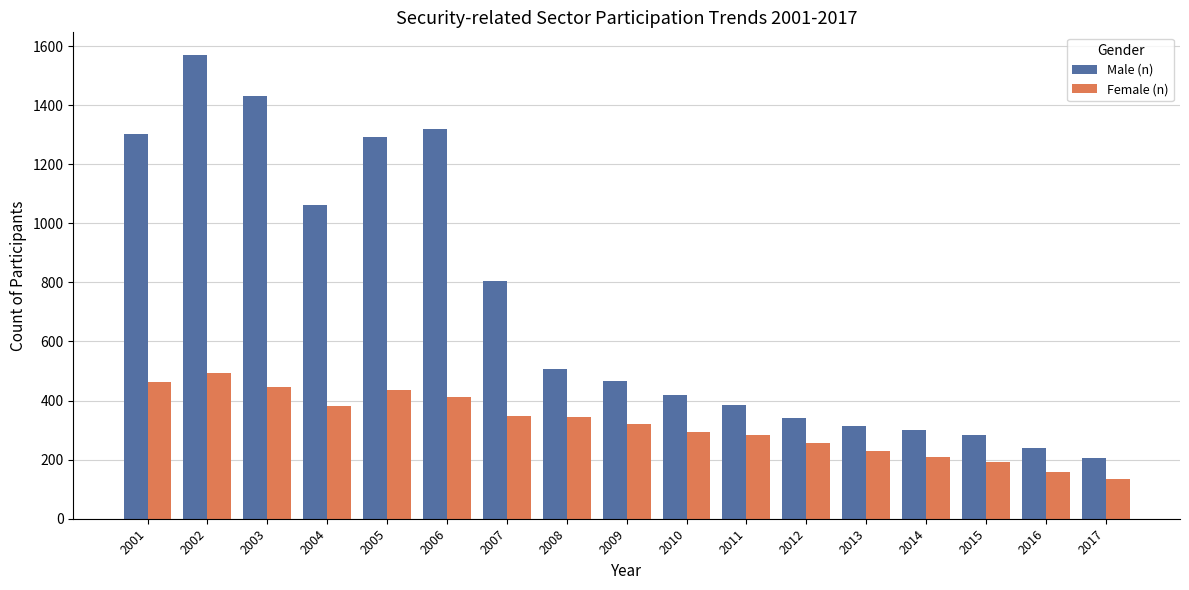

How many data points in Male (n) are less than 467?

8